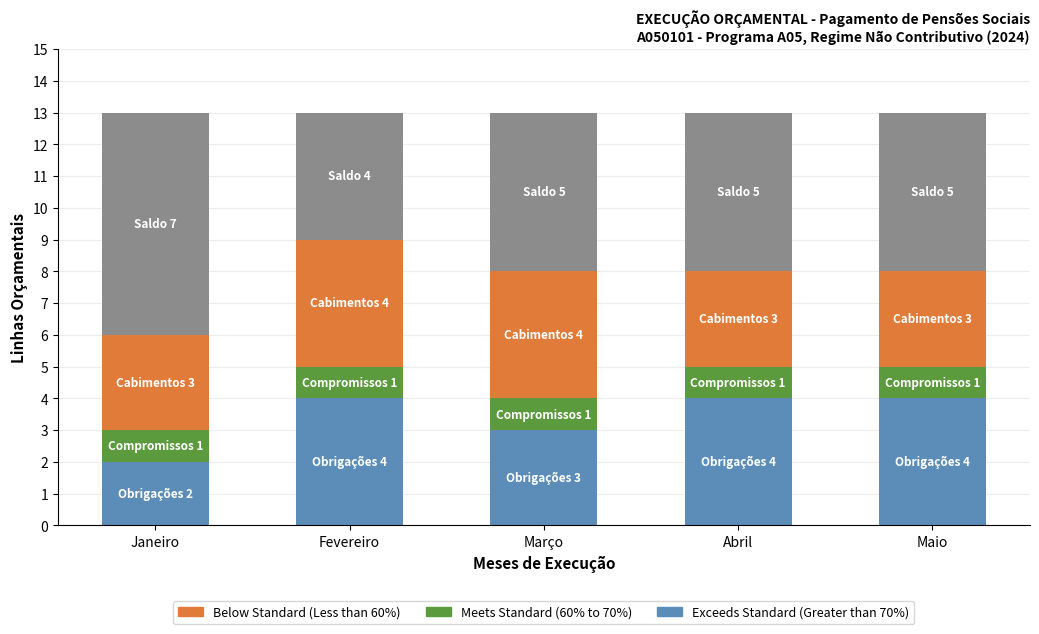

Reading left to right, transcribe the values for Exceeds Standard (Greater than 70%).

2	4	3	4	4